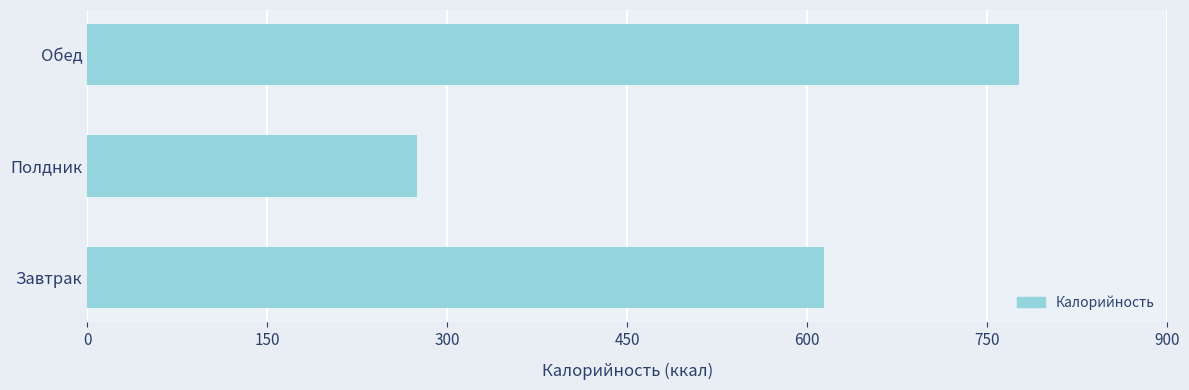

How many data points are less than 614?

1